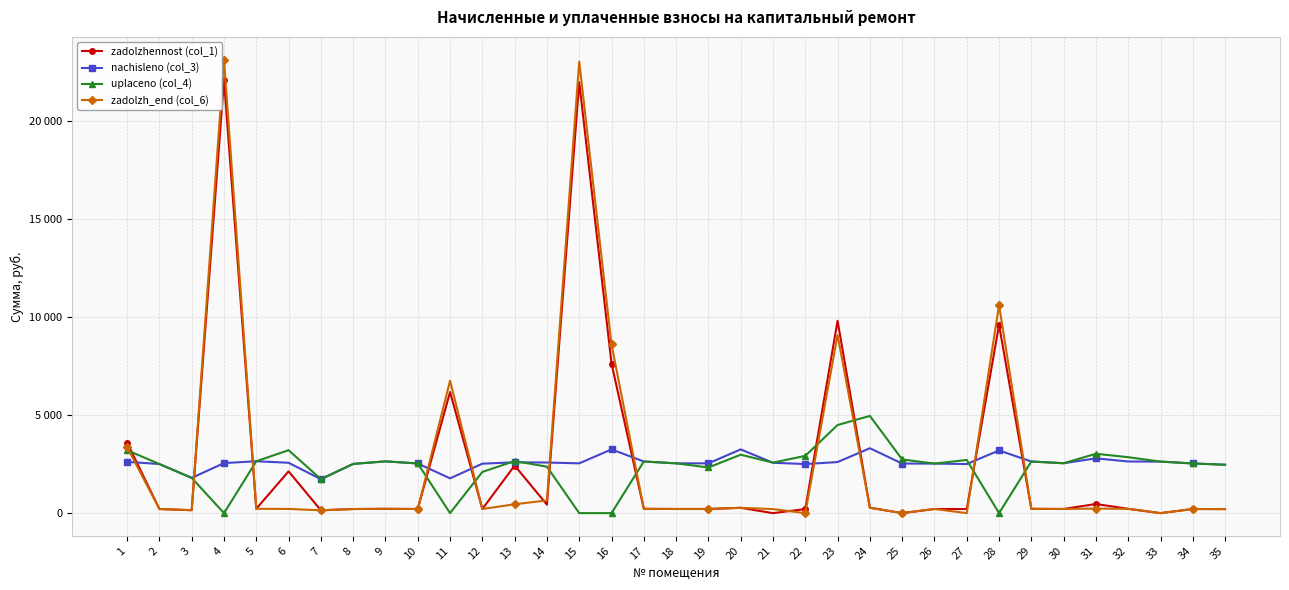

At which label is nachisleno (col_3) closest to 2524?

12